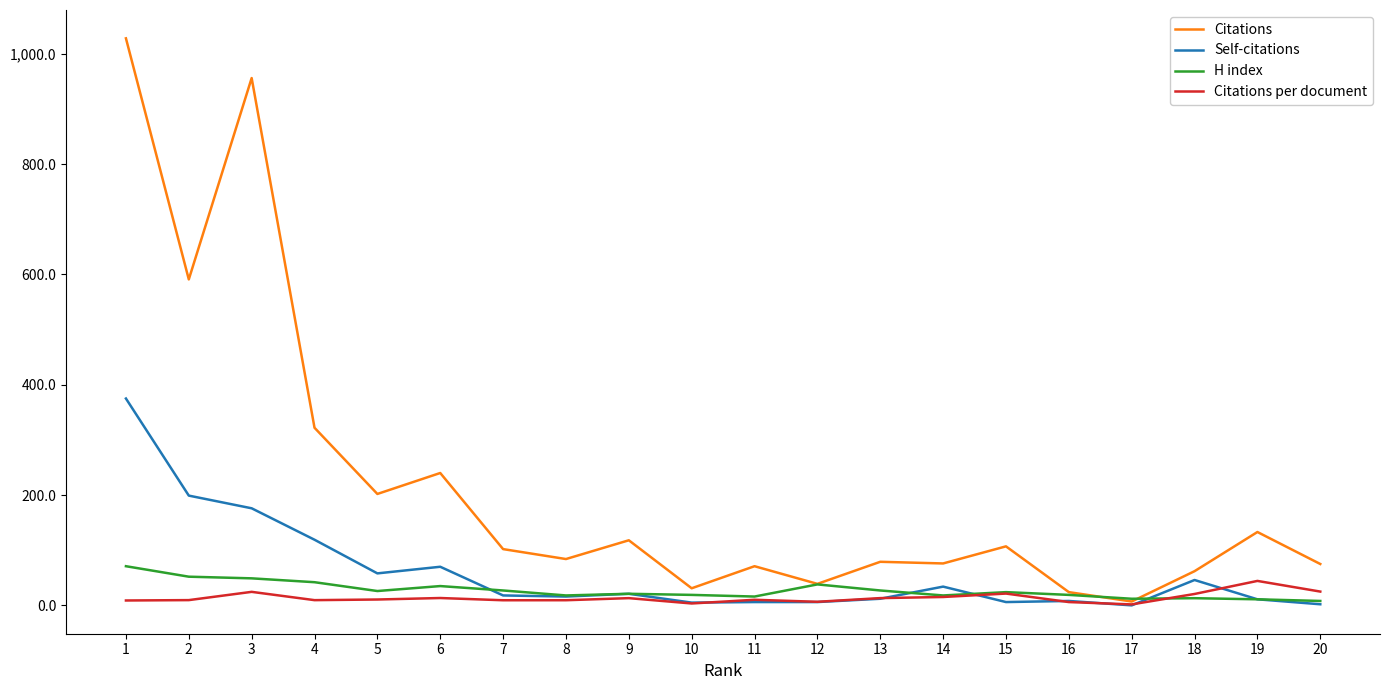

Between 1 and 9, which series saw the biggest shift?

Citations